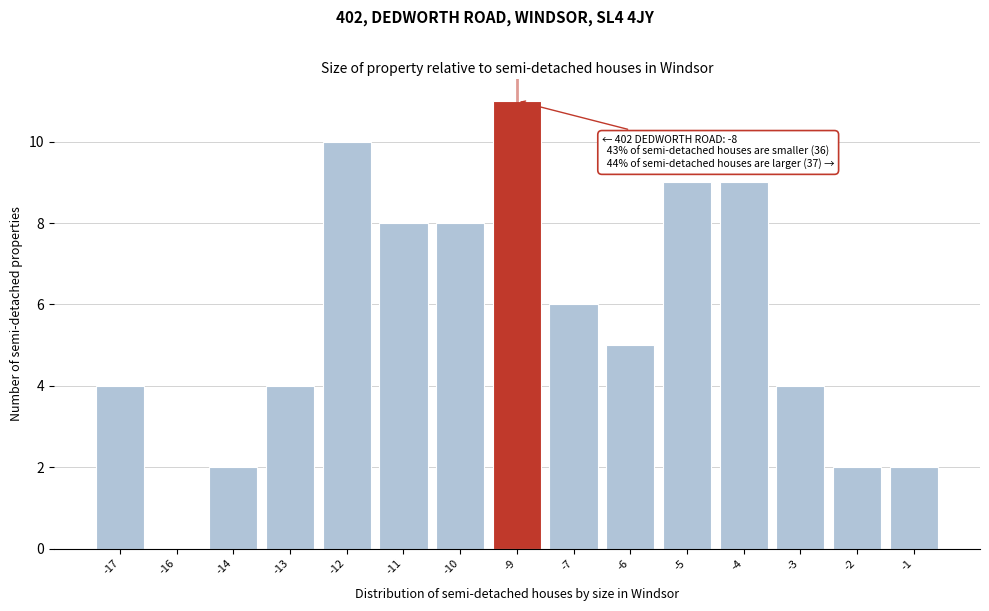

Reading right to left, transcribe all the data shown in this chart.

-1=2	-2=2	-3=4	-4=9	-5=9	-6=5	-7=6	-9=11	-10=8	-11=8	-12=10	-13=4	-14=2	-16=0	-17=4